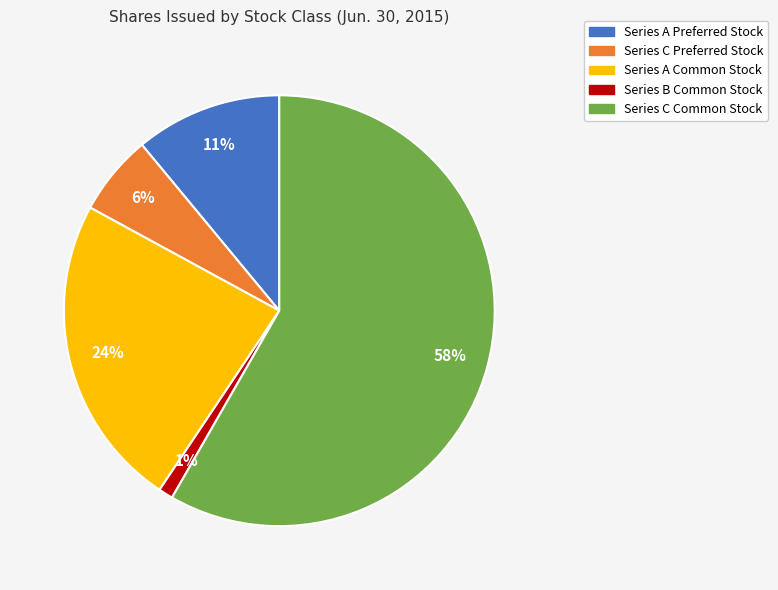

Is it true that Series A Preferred Stock is 1% of the pie?

False